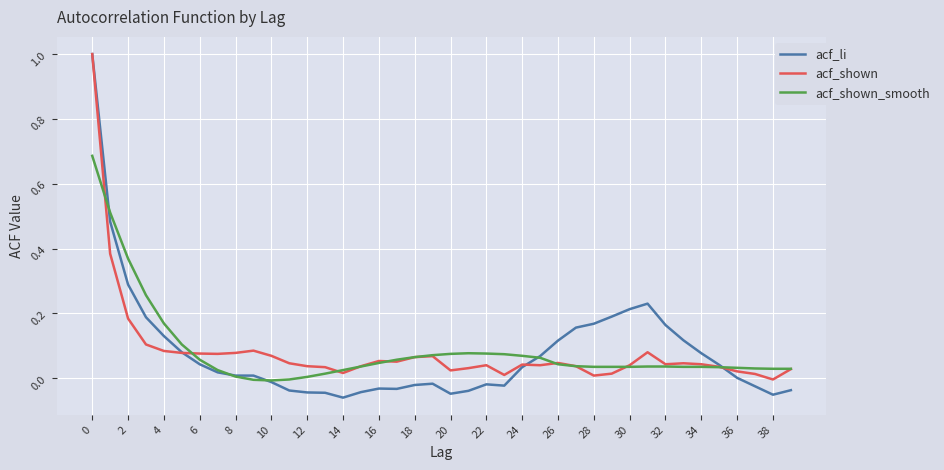

Which series has the largest range (max minus min)?

acf_li